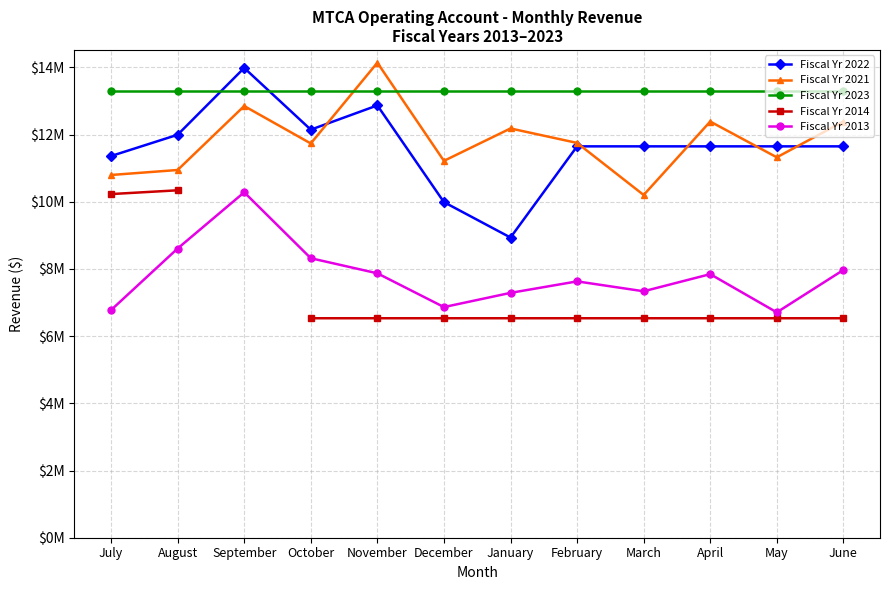

How many interior local valleys does the Fiscal Yr 2022 series have?

2